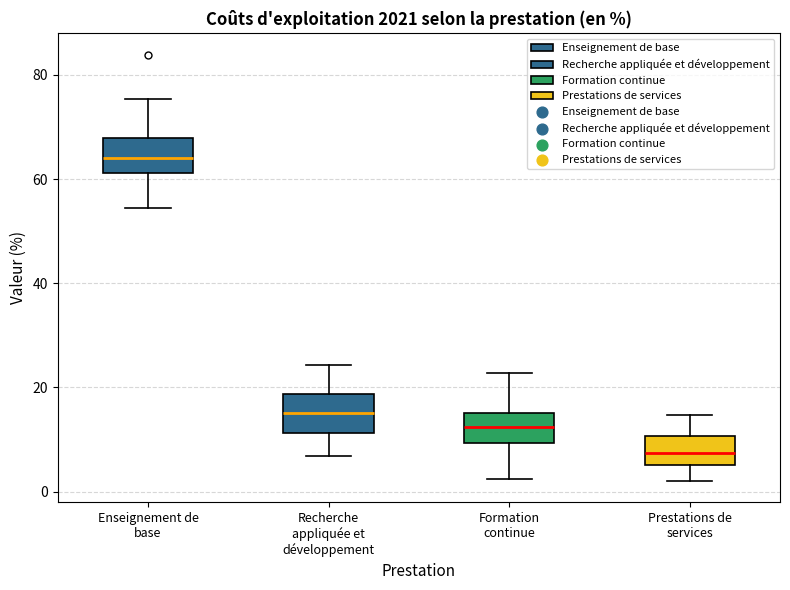

Which box's median line is the lowest?

Prestations de services